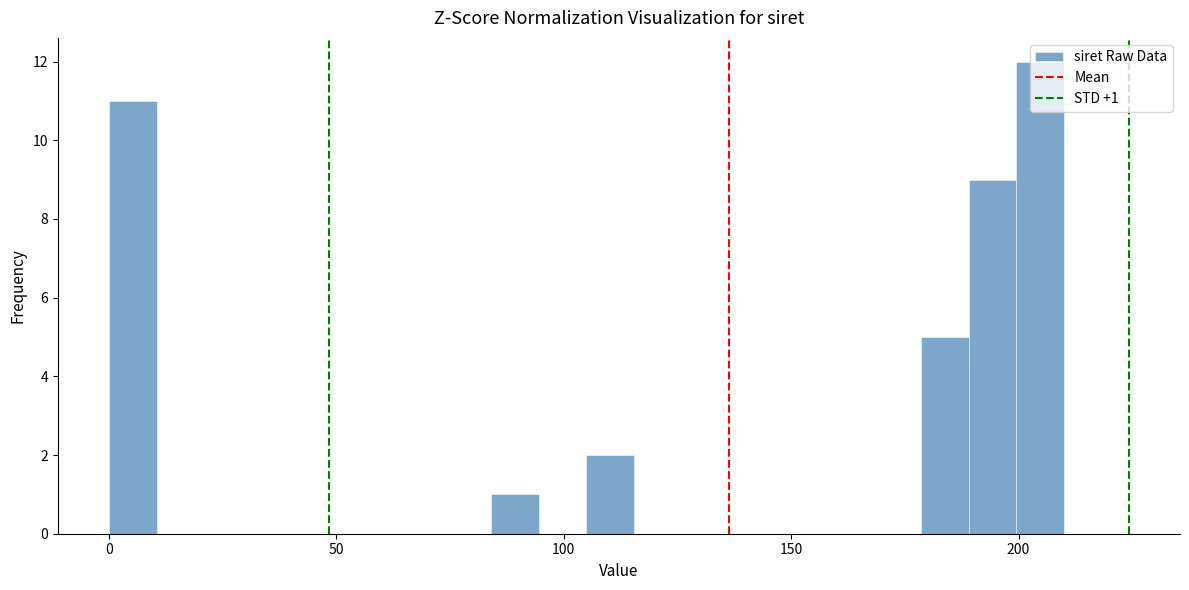

Around what value on the x-axis is the tallest bar? Give the approximate position of its centre, as read against the axis.

205